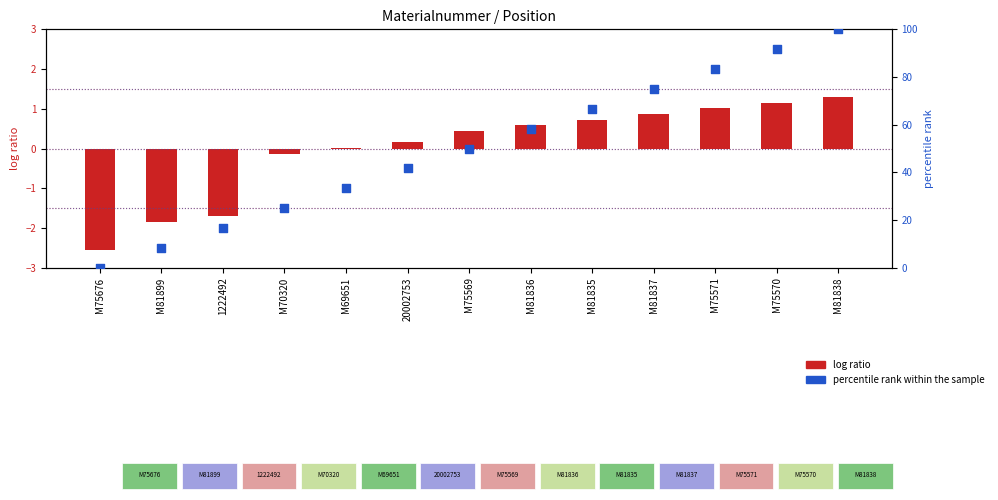

What are all the series names shown in the legend?

log ratio, percentile rank within the sample